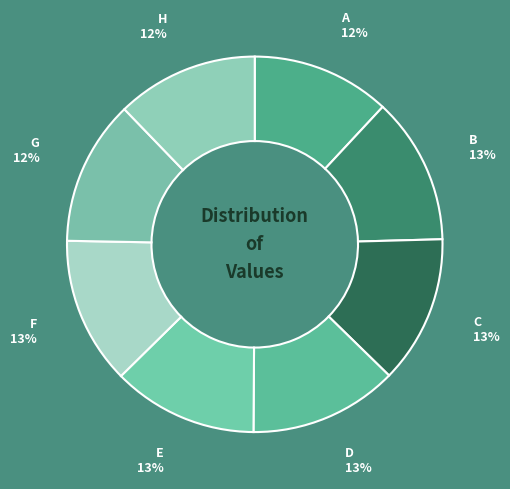

Is the sum of E and A greater than half?

No